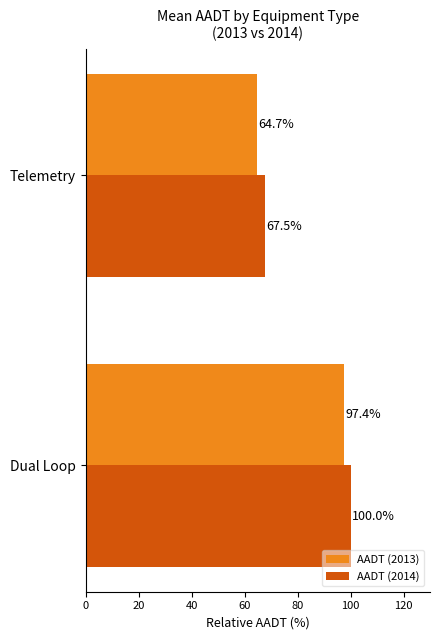

What is the difference between the maximum and minimum values in the AADT (2014) series?

32.5